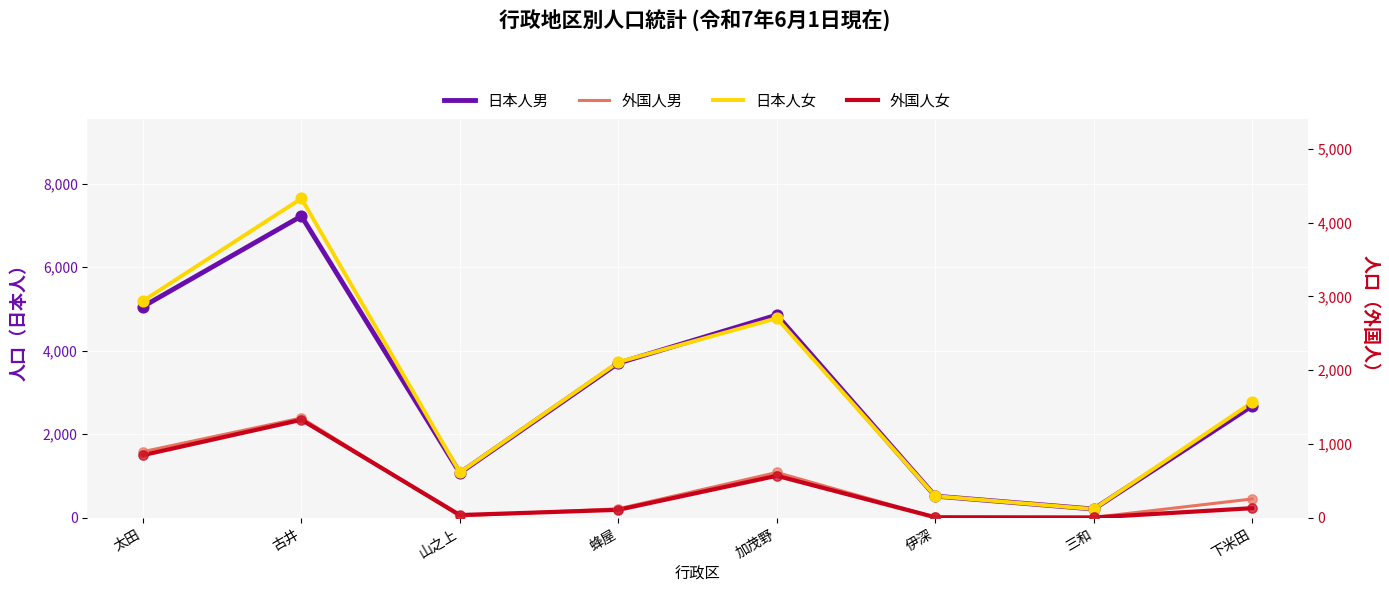

Which series contains the highest Y value?

日本人女